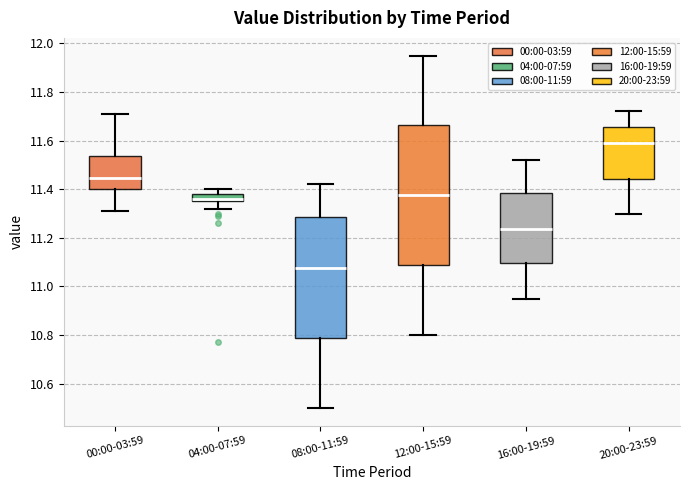

Where does the upper whisker of the box for 20:00-23:59 end on the y-axis? The values are not printed on the chart, so give them approximately, as read against the axis.

11.72